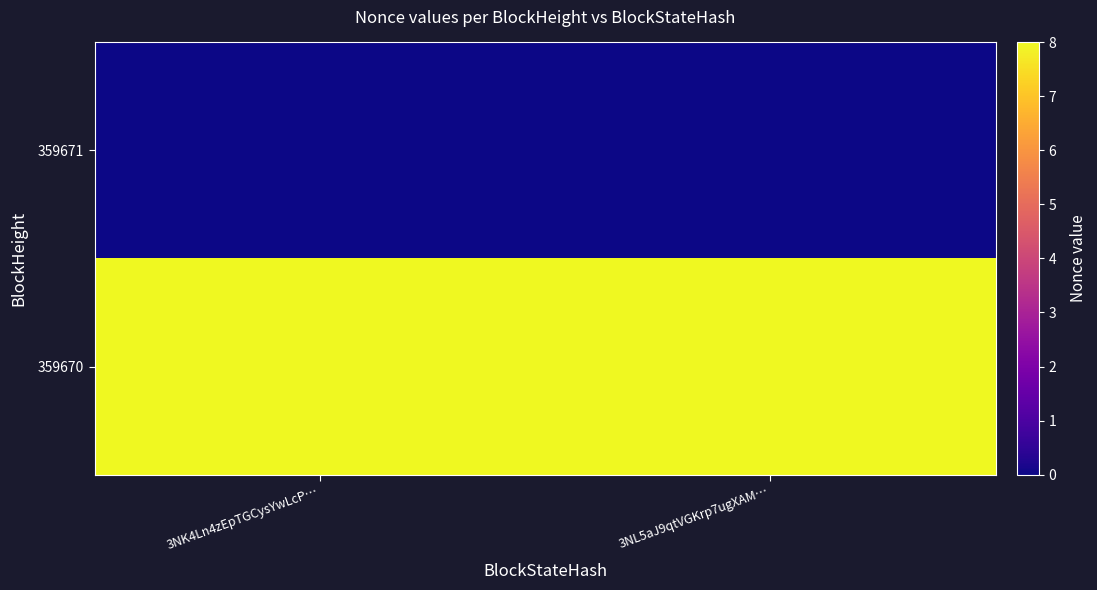

Reading left to right, list all the values displayed in this chart.

359671: 3NK4Ln4zEpTGCysYwLcP…=0	3NL5aJ9qtVGKrp7ugXAM…=0
359670: 3NK4Ln4zEpTGCysYwLcP…=8	3NL5aJ9qtVGKrp7ugXAM…=8